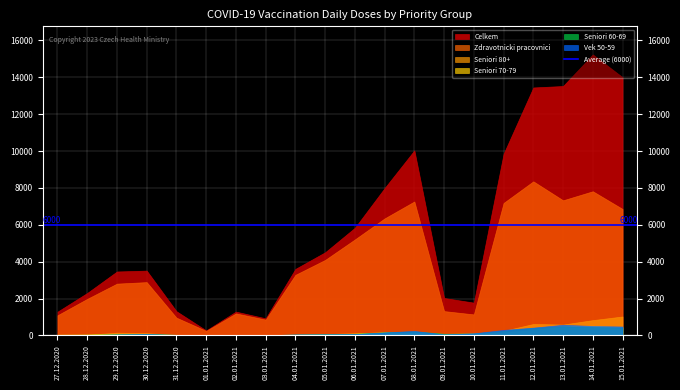

Which series has the largest range (max minus min)?

Celkem